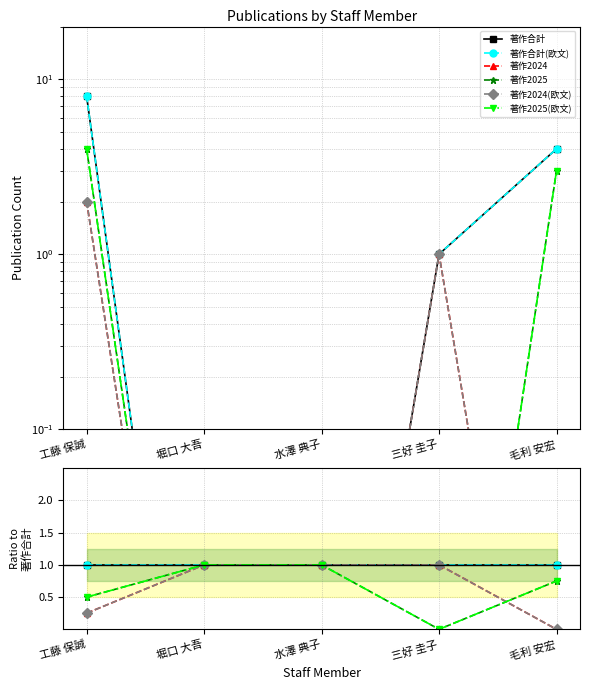

True or false: 著作合計 and 著作2025 intersect in this chart.

False